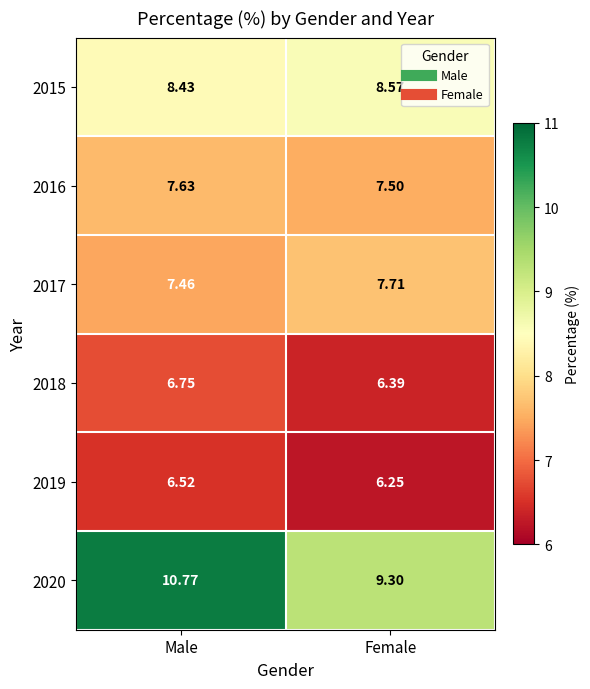

At which category does the chart reach its peak across all series?

Male